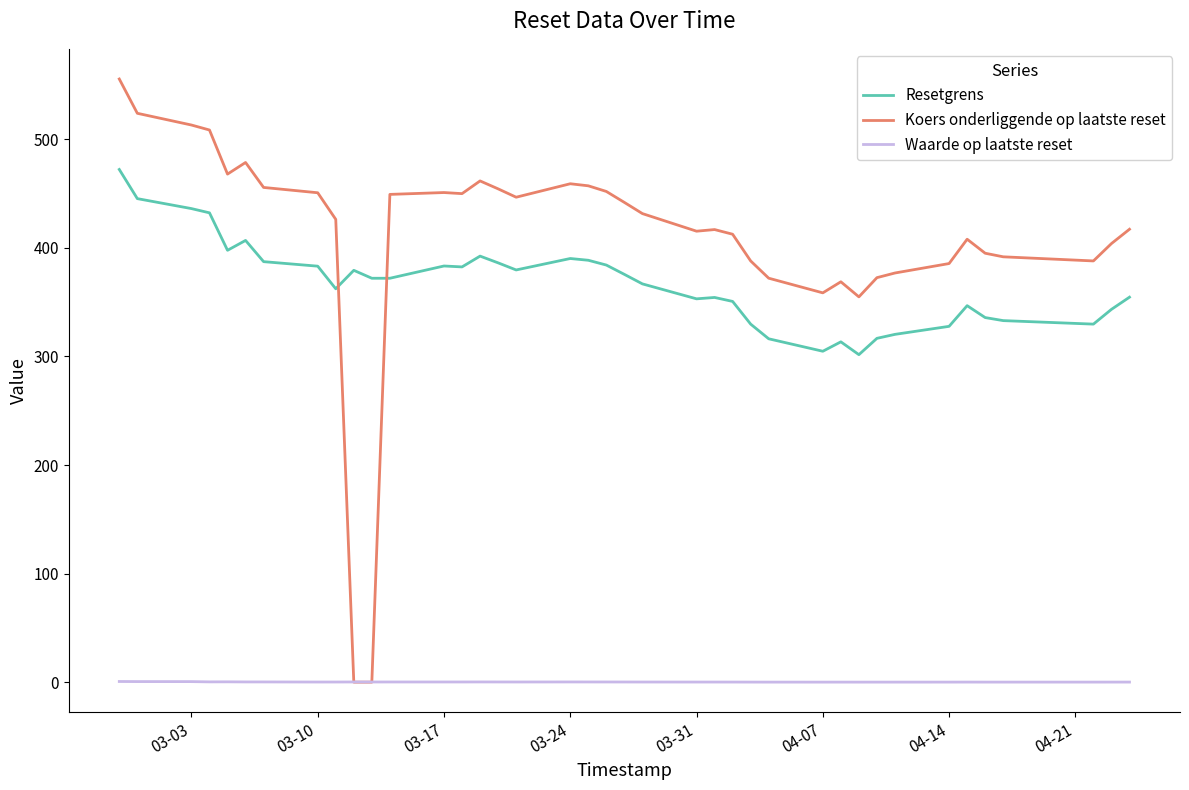

Which series has the largest range (max minus min)?

Koers onderliggende op laatste reset